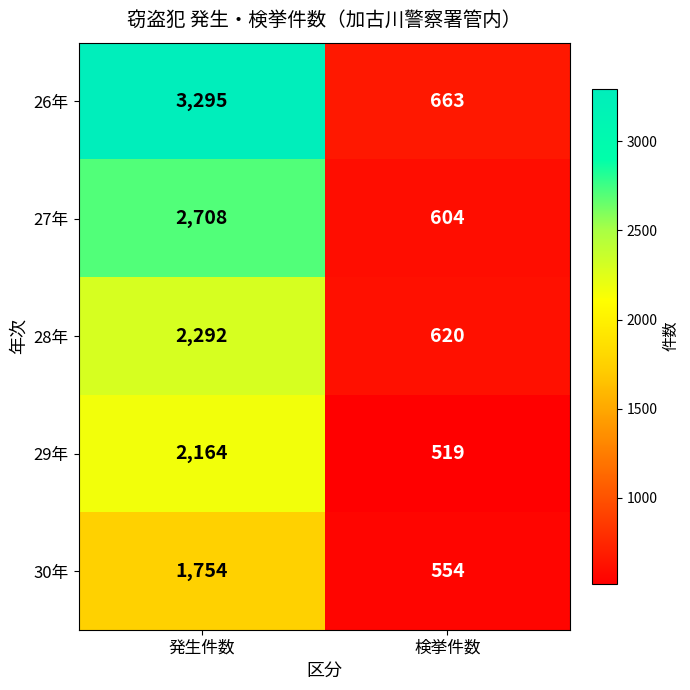

What is the maximum value shown in the chart?

3295